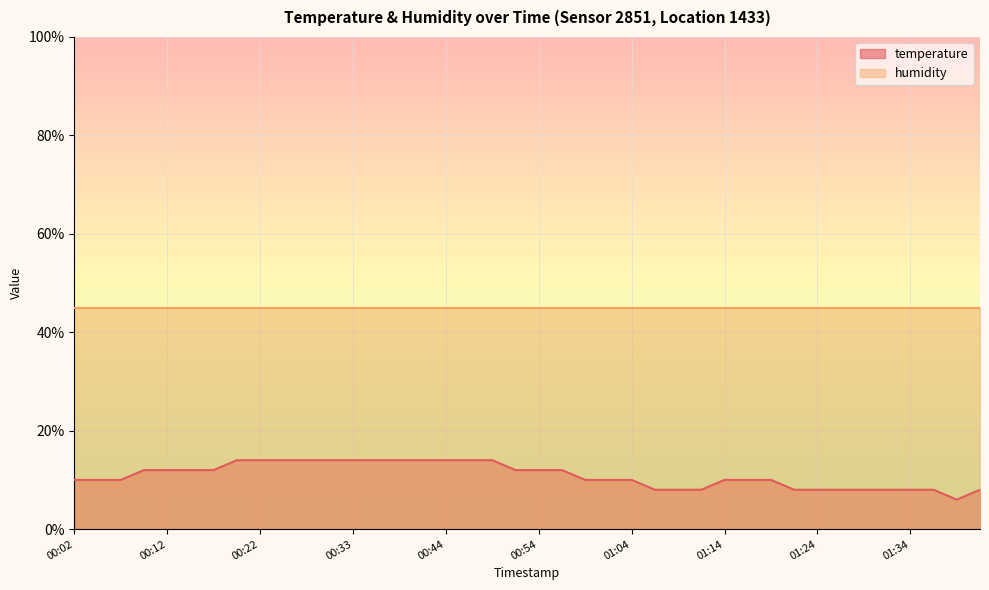

Reading left to right, extract all data points from this chart.

00:02=10.0	00:04=10.0	00:07=10.0	00:09=12.0	00:12=12.0	00:14=12.0	00:17=12.0	00:19=14.0	00:22=14.0	00:25=14.0	00:28=14.0	00:30=14.0	00:33=14.0	00:36=14.0	00:39=14.0	00:41=14.0	00:44=14.0	00:47=14.0	00:49=14.0	00:52=12.0	00:54=12.0	00:57=12.0	00:59=10.0	01:01=10.0	01:04=10.0	01:06=8.0	01:09=8.0	01:12=8.0	01:14=10.0	01:16=10.0	01:19=10.0	01:21=8.0	01:24=8.0	01:26=8.0	01:29=8.0	01:31=8.0	01:34=8.0	01:36=8.0	01:38=6.0	01:41=8.0